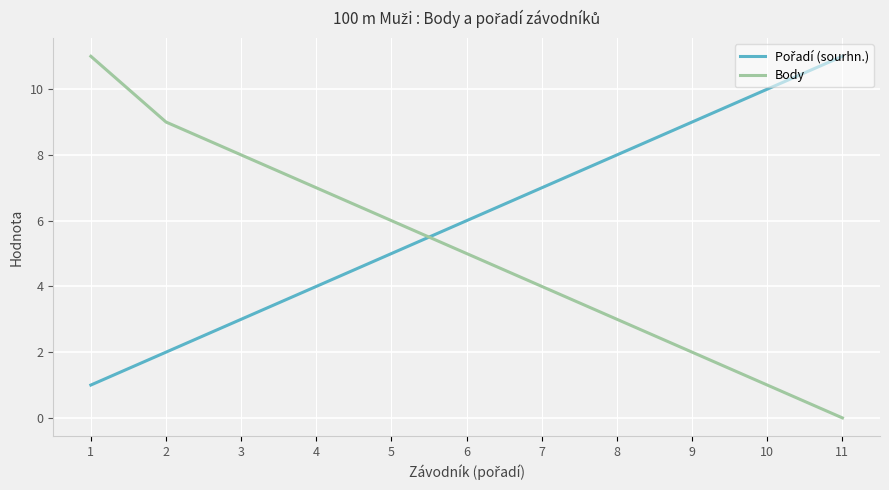

List the labels in order of Body value, smallest first.

11, 10, 9, 8, 7, 6, 5, 4, 3, 2, 1